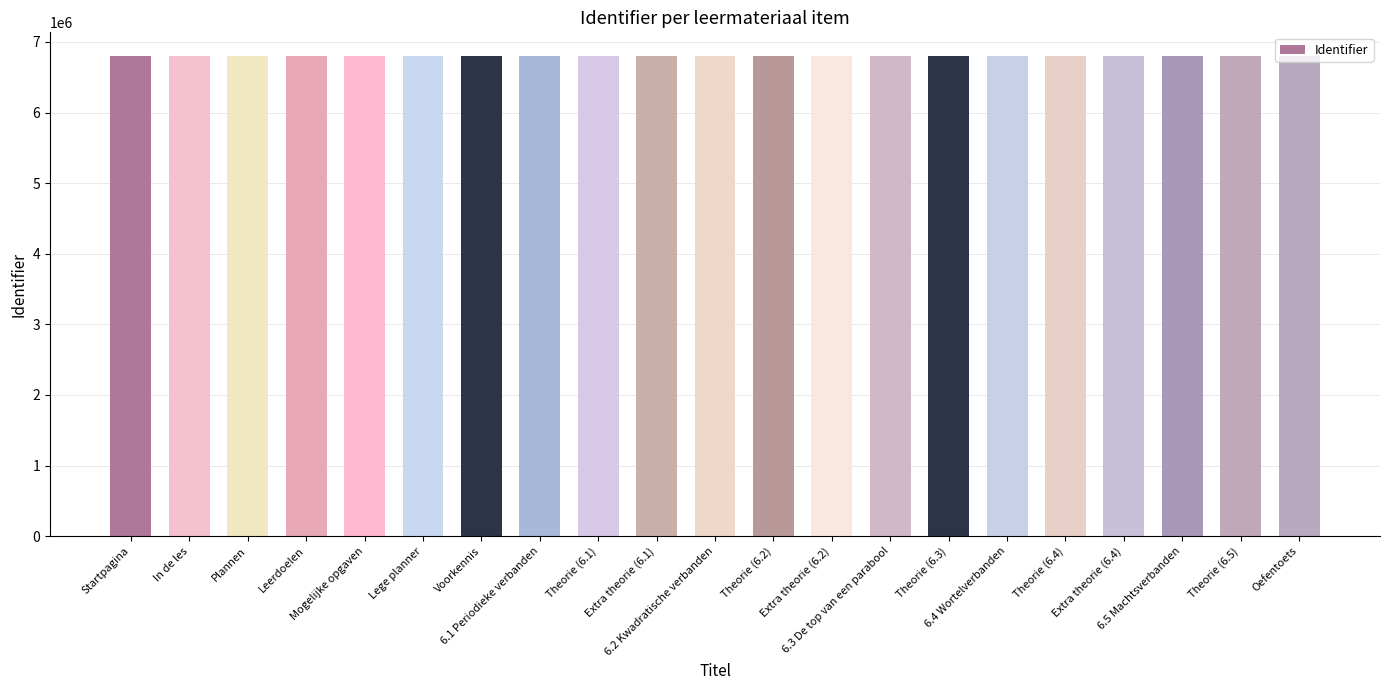

What is the minimum value shown in the chart?

6796862